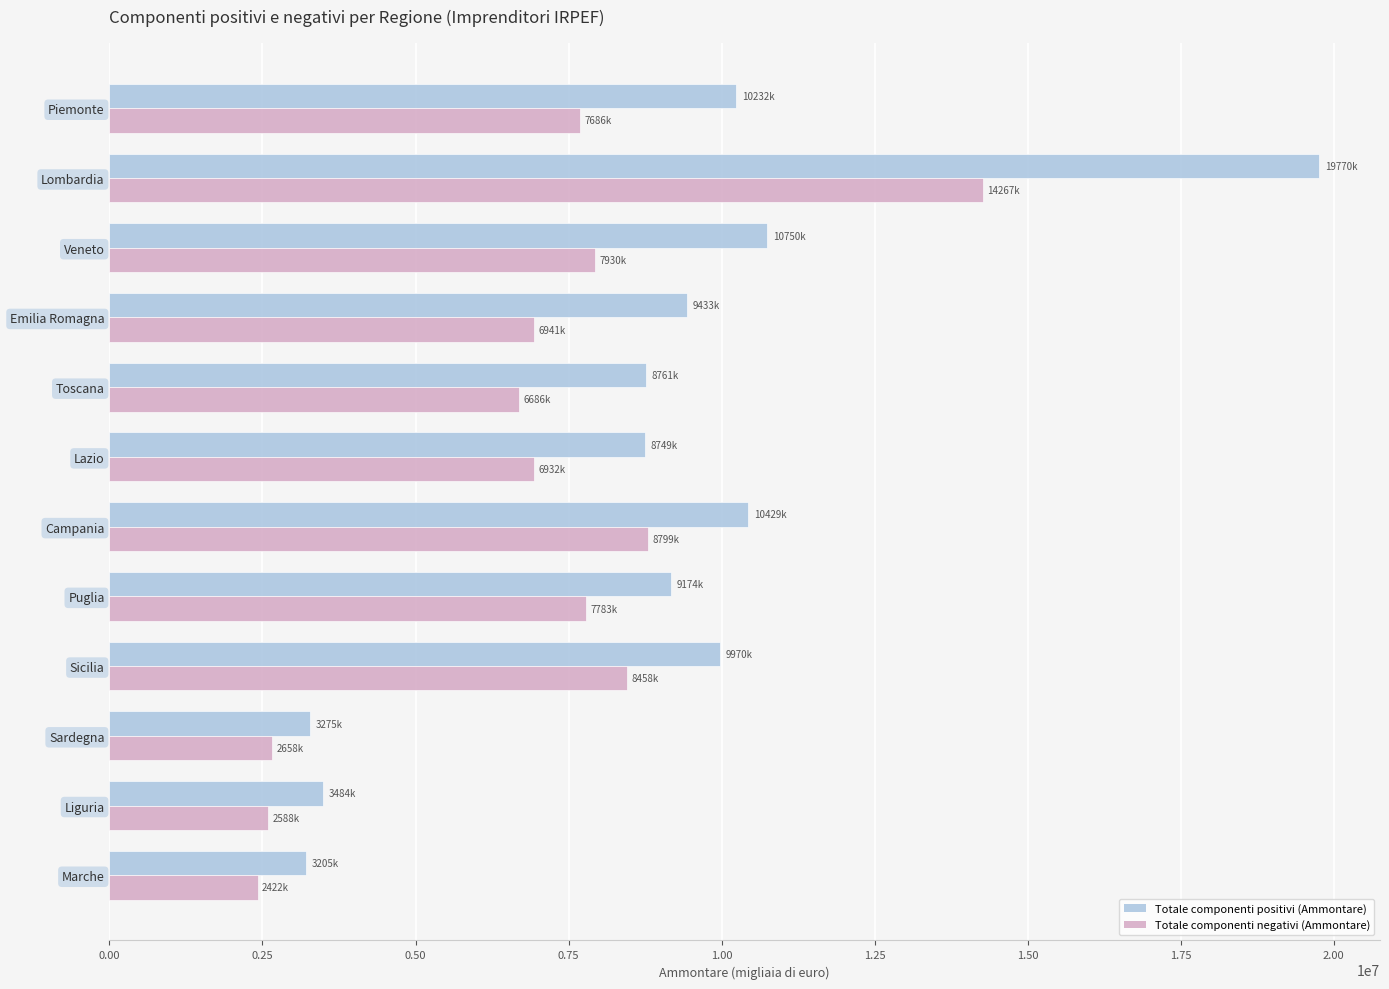

True or false: Totale componenti positivi (Ammontare) has a value of 5852534 at Toscana.

False